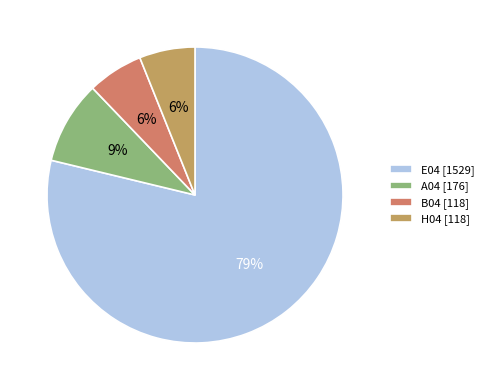

To the nearest percent, what is the average slice percentage?

25%